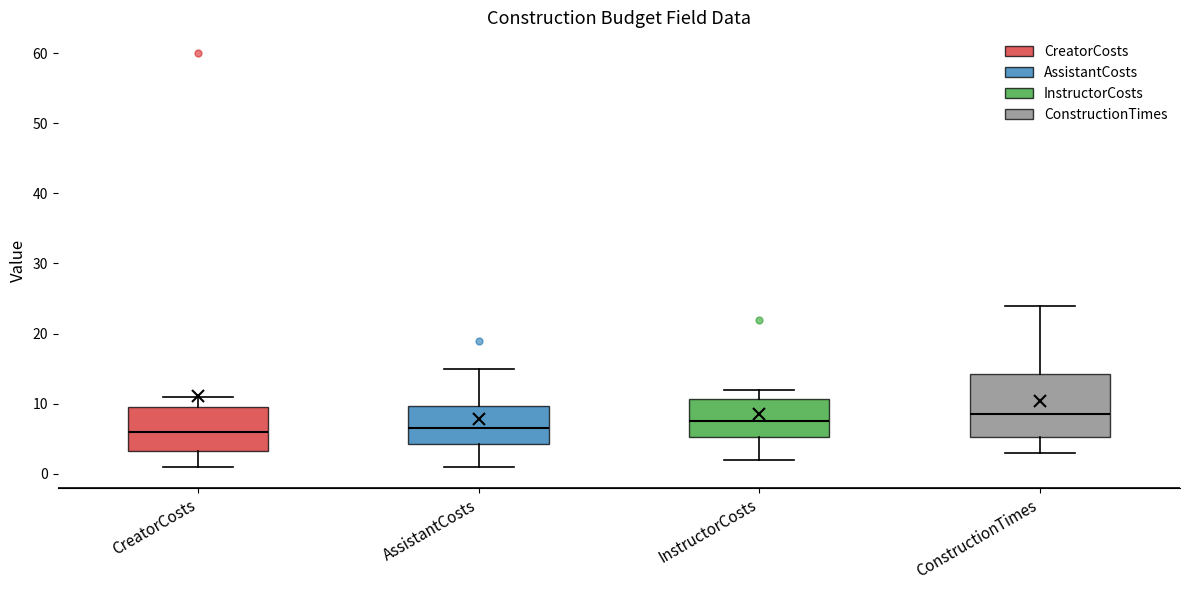

Where does the median line of the box for CreatorCosts sit on the y-axis? The values are not printed on the chart, so give them approximately, as read against the axis.

6